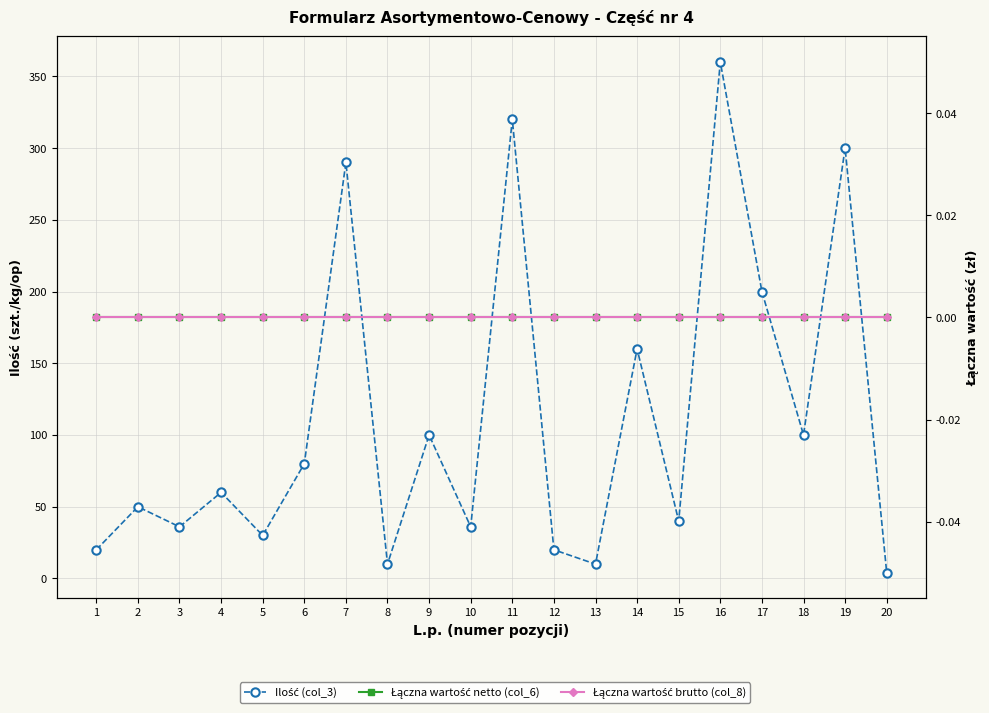

The value of Ilość (col_3) at 2 is 50. True or false?

True